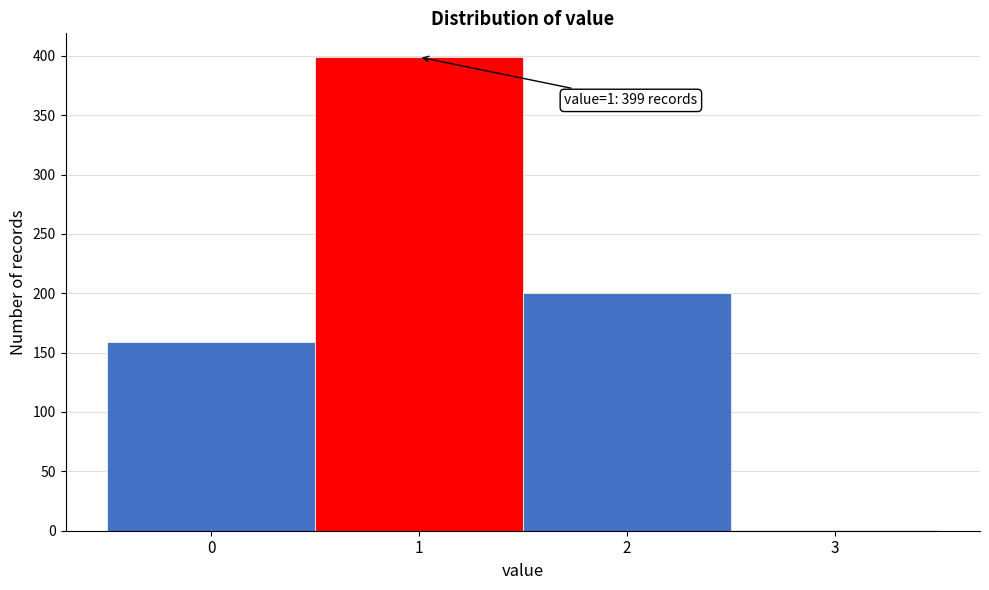

Reading left to right, list all the values displayed in this chart.

0=159	1=399	2=200	3=1